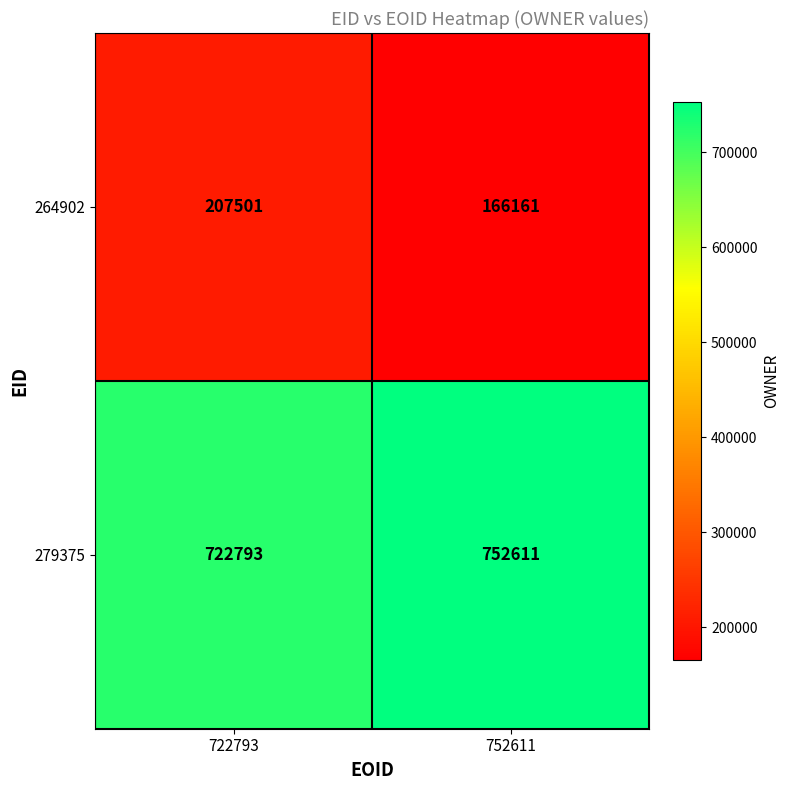

List the series in order of their peak value, highest first.

279375, 264902